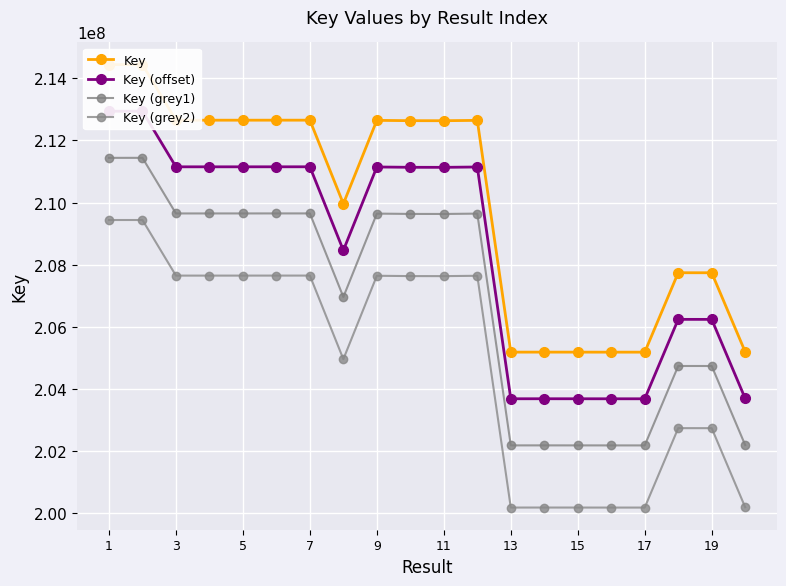

How many data points in Key (grey2) are less than 207635589?

10